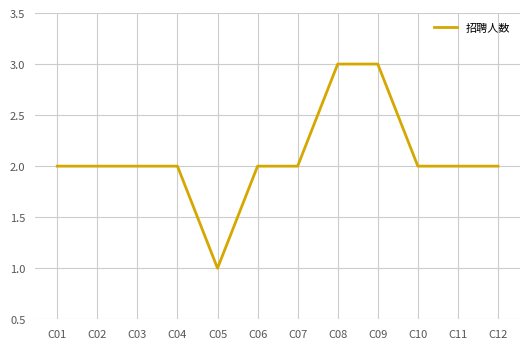

Is this an area chart (filled region under the line)?

No